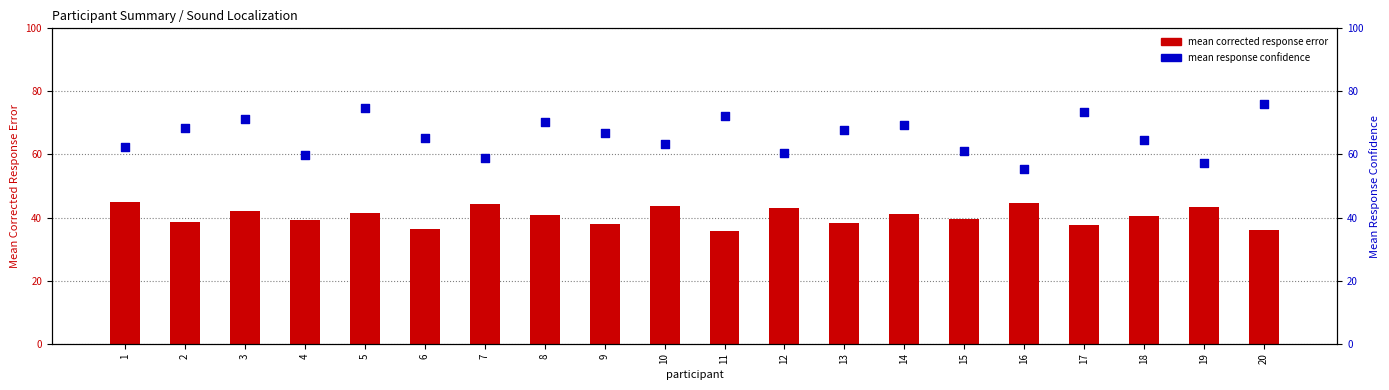

Which series has the largest total across all categories?

mean response confidence